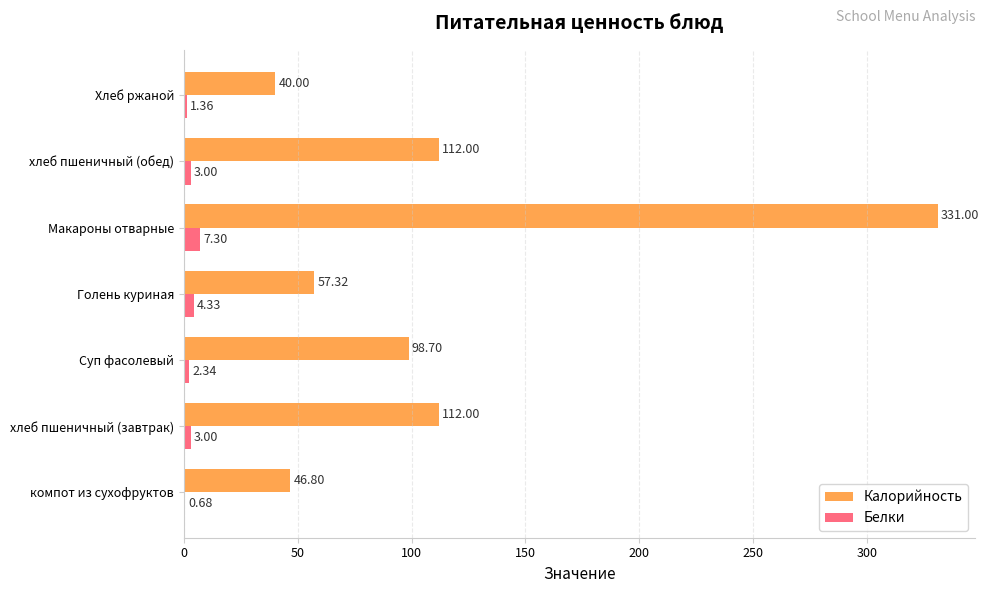

Which series changed the most between Суп фасолевый and хлеб пшеничный (обед)?

Калорийность